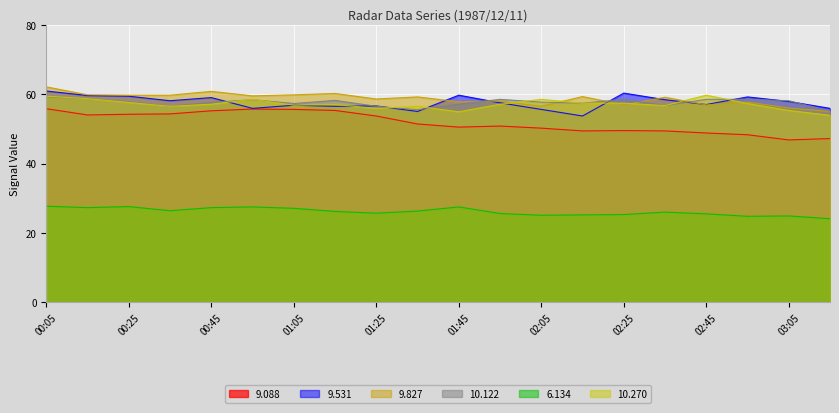

What is the lowest value of the 9.531 series?

53.7